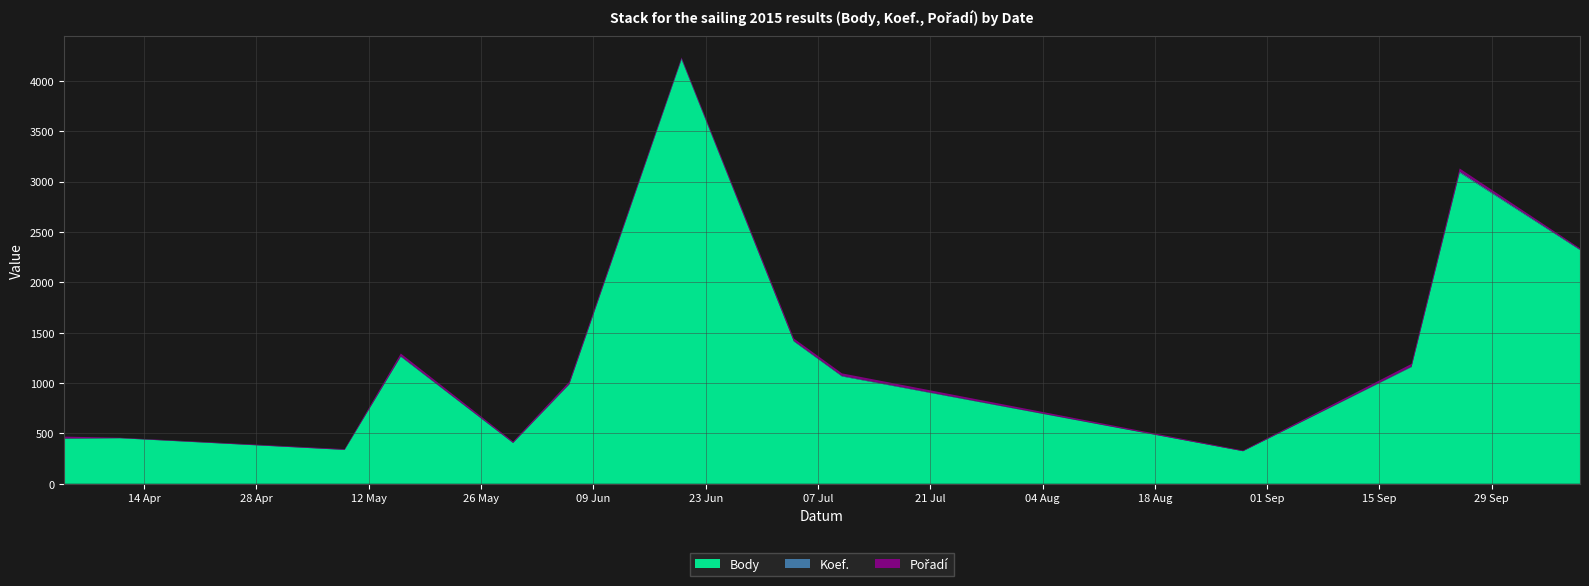

Reading right to left, transcribe all the data shown in this chart.

Body: 2320	3088	1158	323	1065	1412	4211	984	404	1261	336	452	448
Koef.: 7	12	7	1	7	7	12	7	4	7	2	2	3
Pořadí: 10	30	25	6	24	23	9	21	11	25	6	3	17